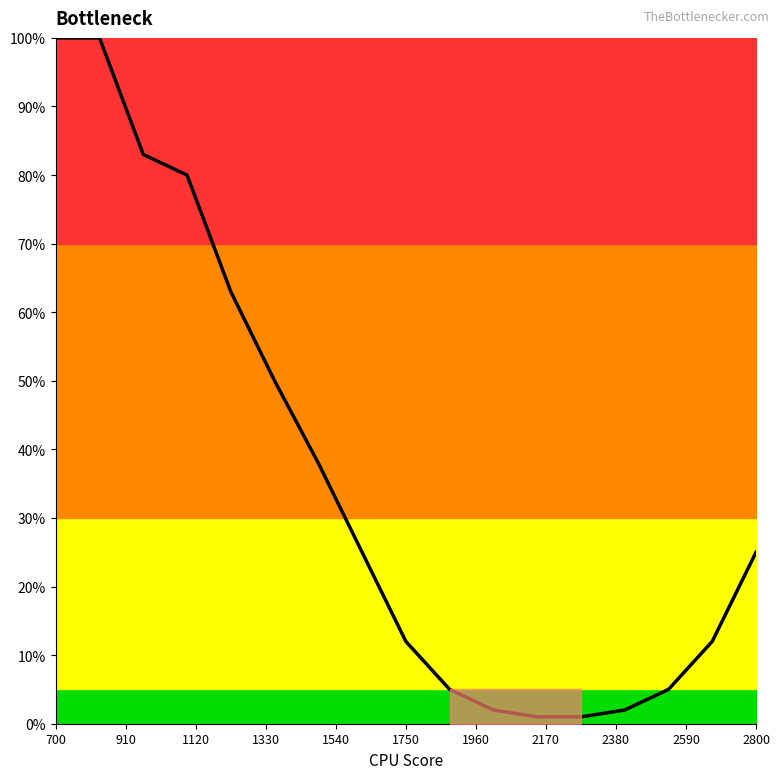

What is the difference between the maximum and minimum values?

99